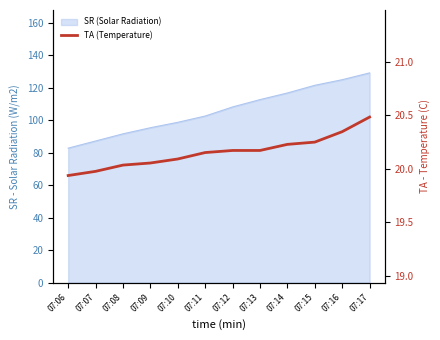

What is the difference between the second highest and second lowest values?

0.4